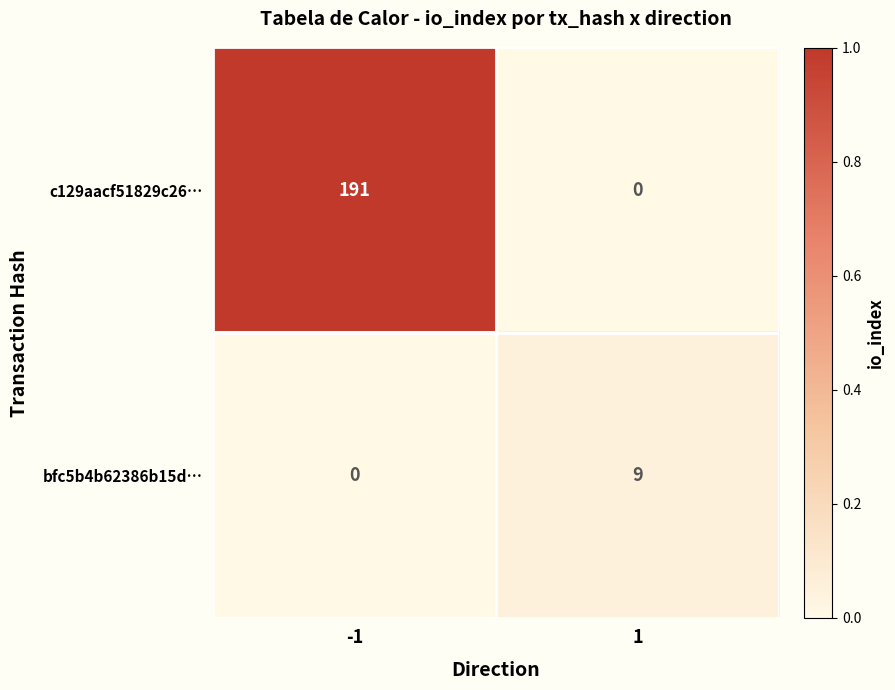

True or false: bfc5b4b62386b15d… has a value of 0 at -1.

True